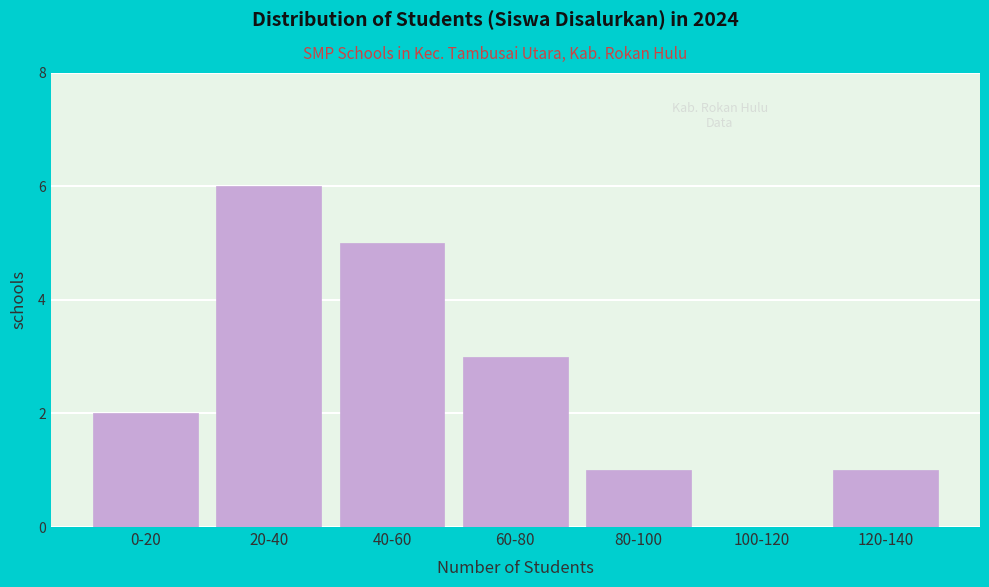

Reading right to left, what are all the values shown in this chart?

120-140=1	100-120=0	80-100=1	60-80=3	40-60=5	20-40=6	0-20=2